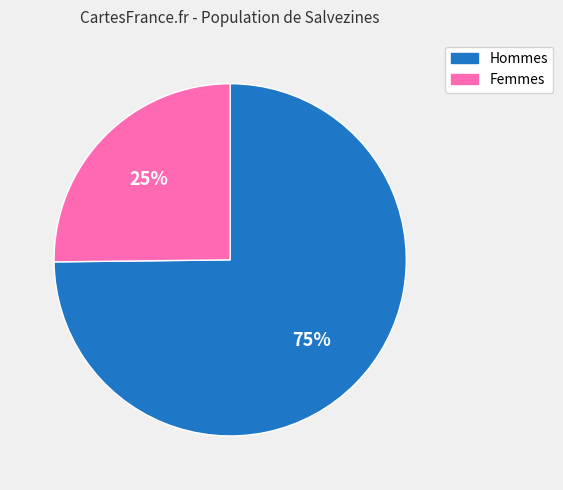

Does any single category account for the majority?

Yes